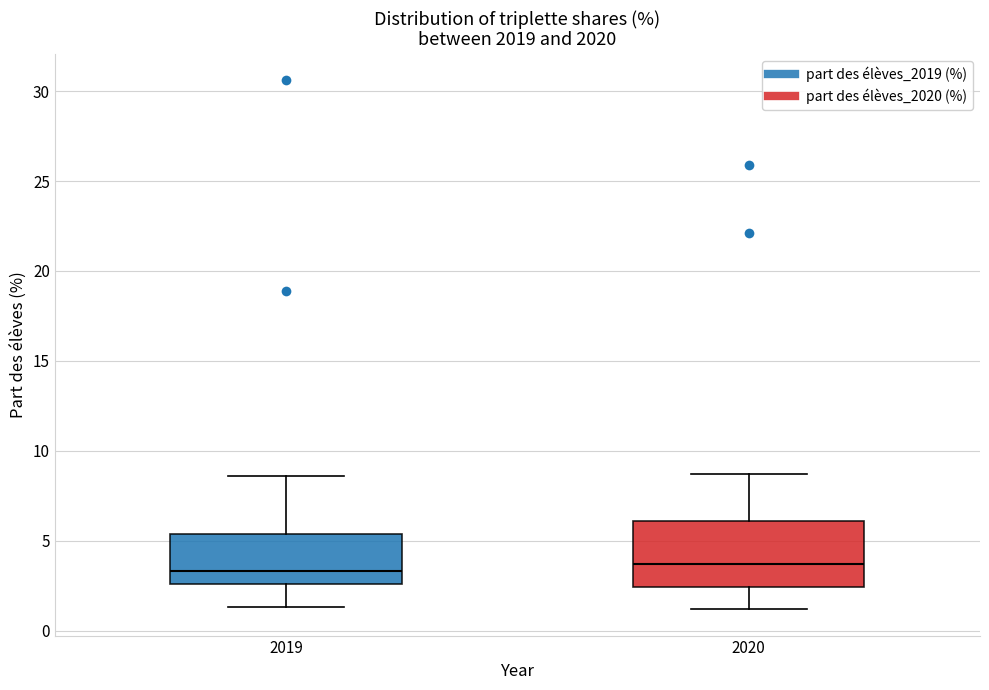

Comparing the boxes themselves (not the whiskers), which one is the tallest?

2020